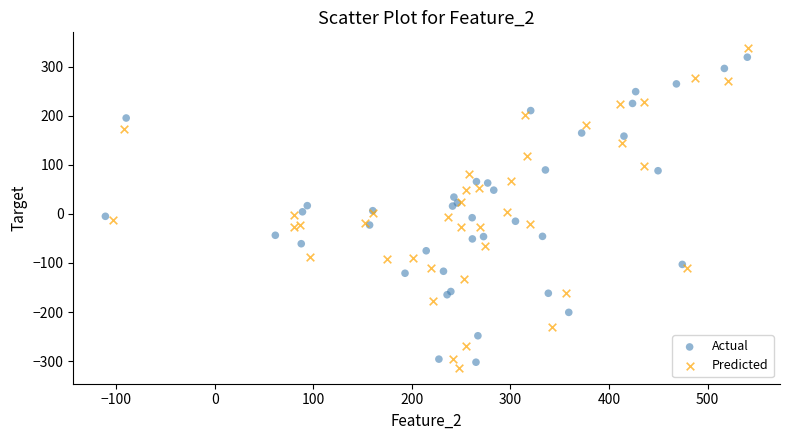

Which series contains the highest Y value?

Predicted